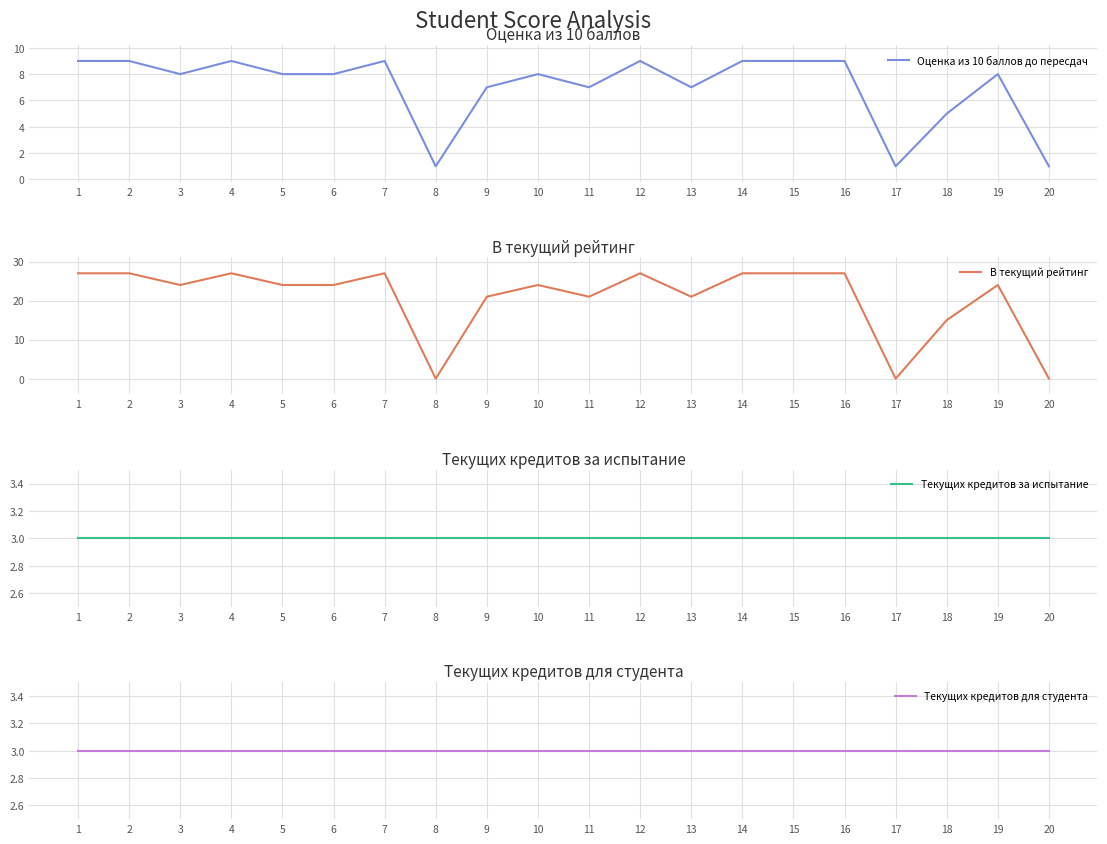

The Текущих кредитов за испытание series shows 3 at 19. True or false?

True